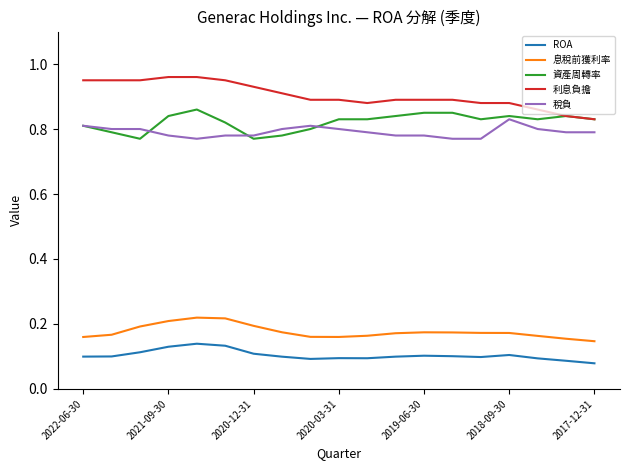

True or false: ROA and 稅負 intersect in this chart.

False